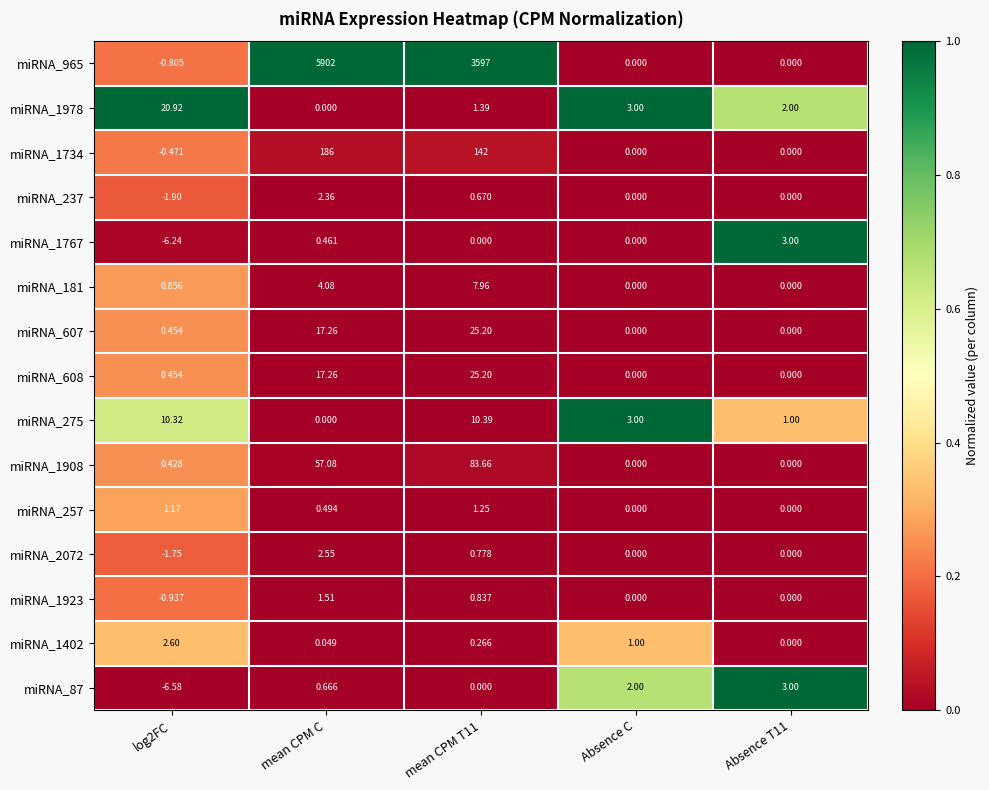

What is the spread (max minus min) of values at mean CPM C?

5902.0